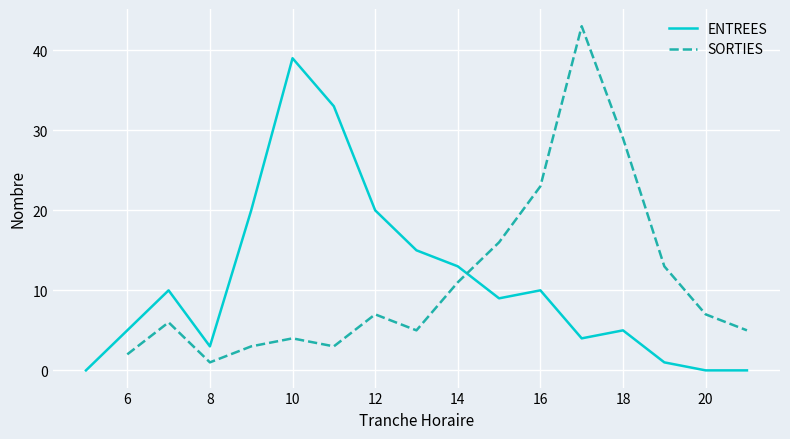

What is the sum of all values?

187